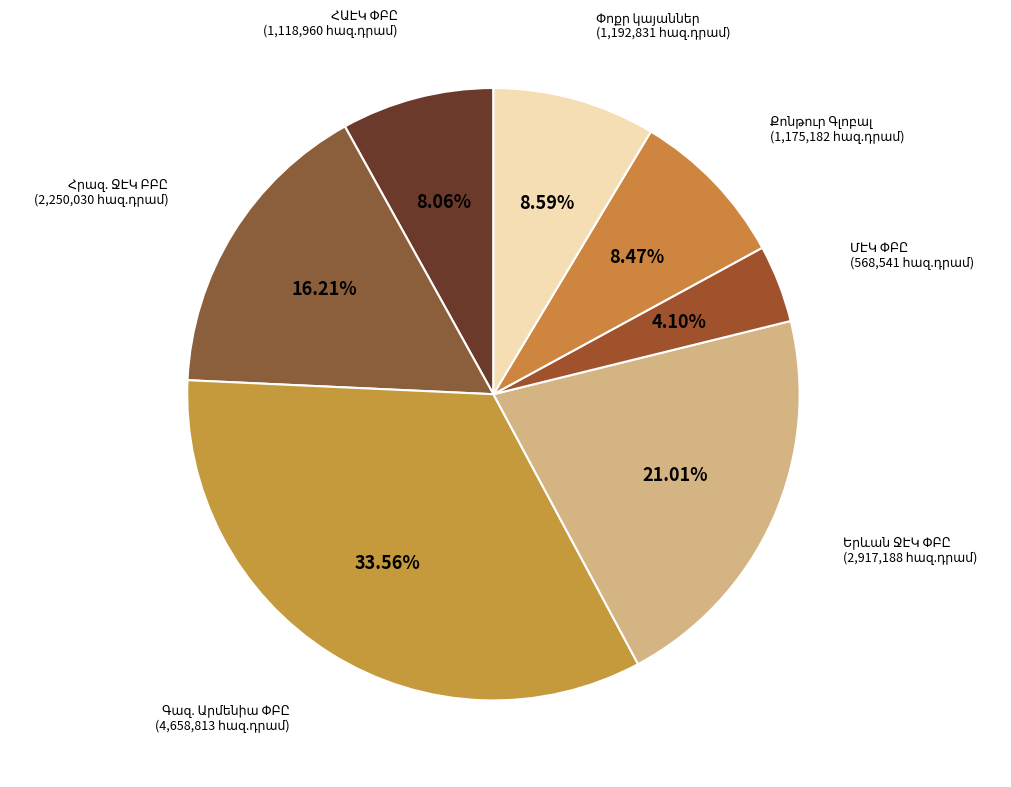

Does any single category account for the majority?

No